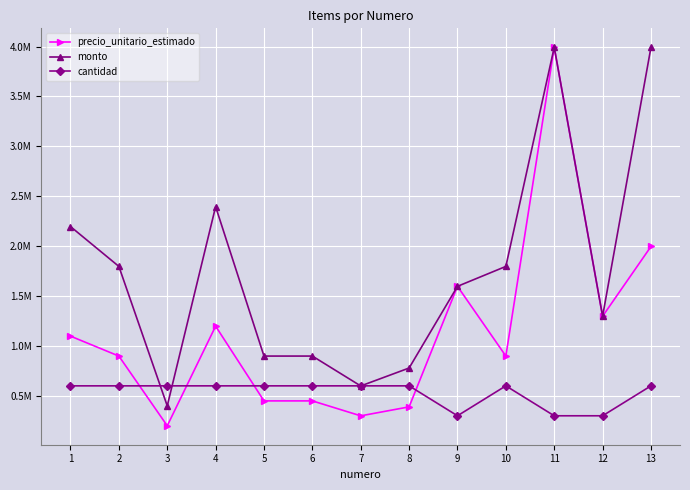

Reading left to right, extract all data points from this chart.

precio_unitario_estimado: 1098167	898500	199667	1198000	449250	449250	299500	389350	1597333	898500	3993333	1297833	1996667
monto: 2196334	1797000	399334	2396000	898500	898500	599000	778700	1597333	1797000	3993333	1297833	3993334
cantidad: 600000	600000	600000	600000	600000	600000	600000	600000	300000	600000	300000	300000	600000